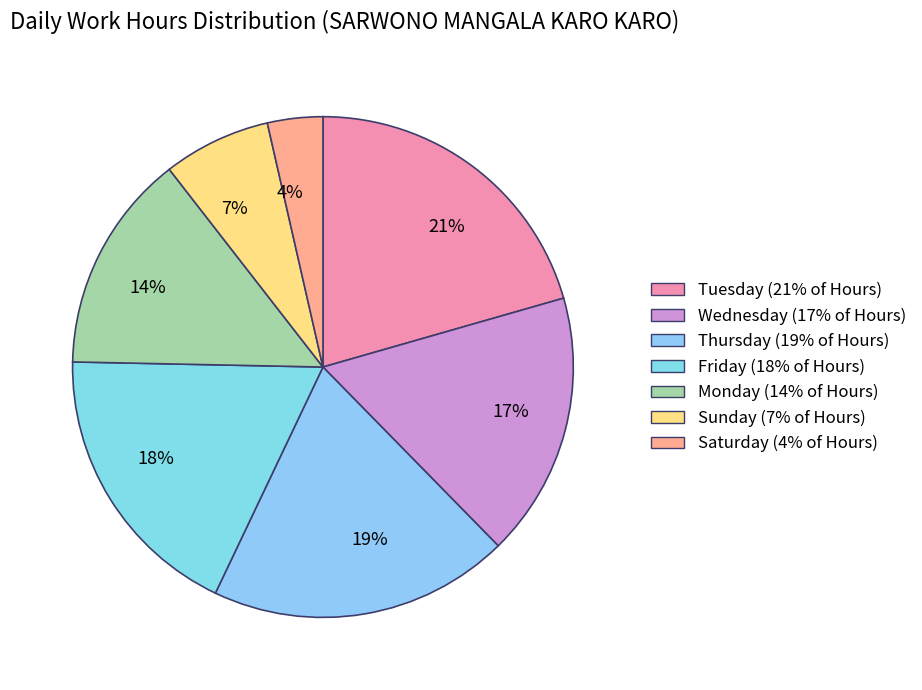

Is there any slice that represents more than half of the pie?

No